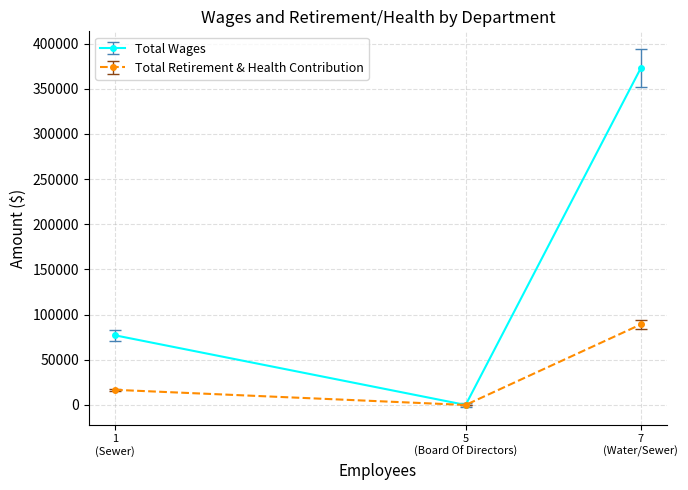

Reading right to left, extract all data points from this chart.

Total Wages: 373206	0	77104
Total Retirement & Health Contribution: 89224	0	16760